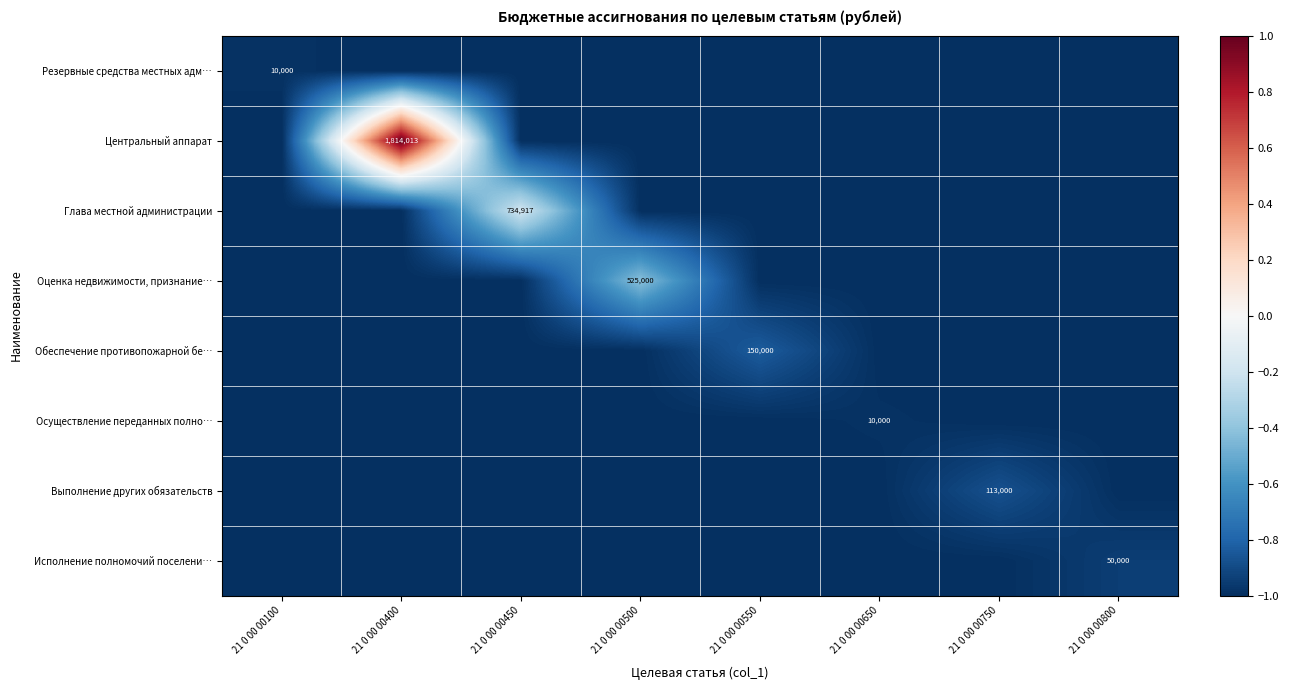

The Исполнение полномочий поселени… series shows -1.0 at 21 0 00 00400. True or false?

True